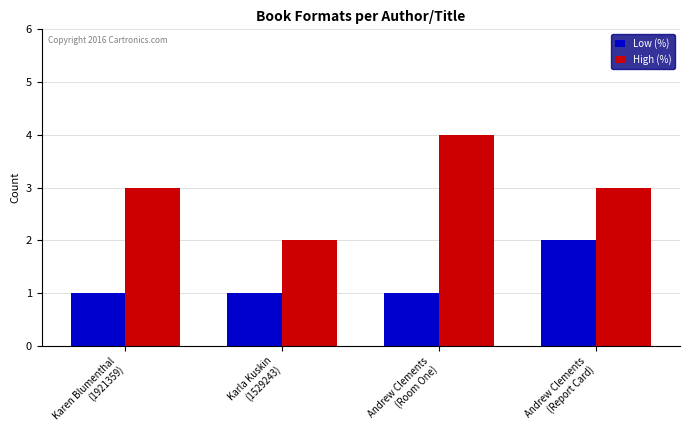

List the series in order of their peak value, lowest first.

Low (%), High (%)